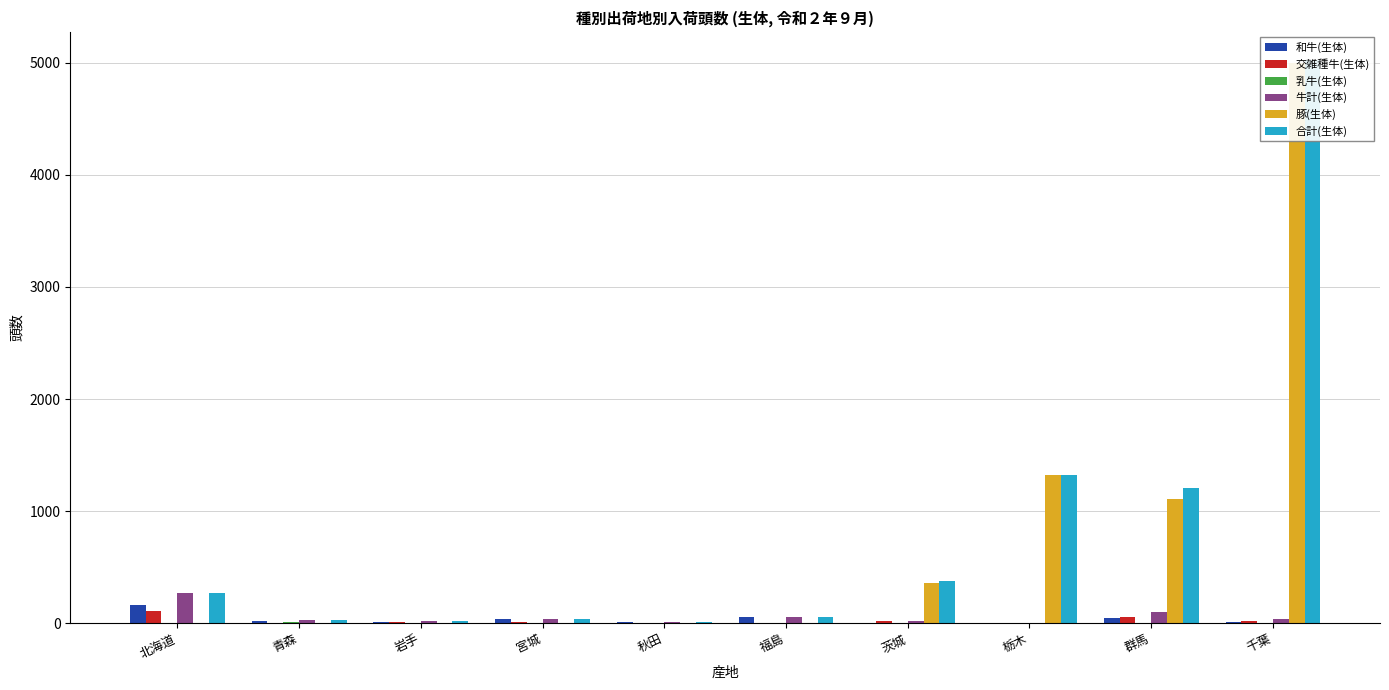

Which has a higher value, 茨城 or 岩手?

岩手